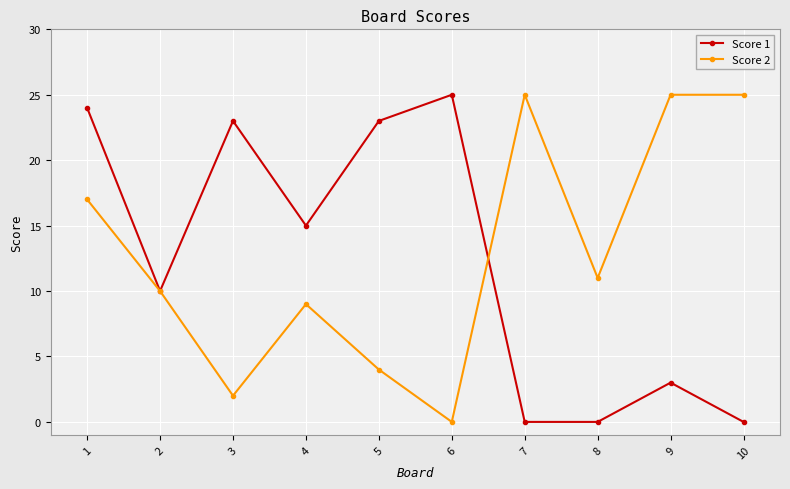

The Score 1 series shows 1 at 9. True or false?

False